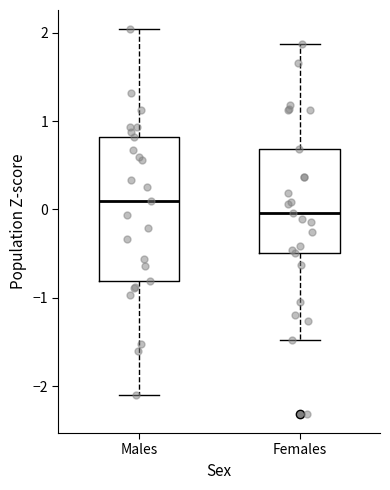

Reading left to right, transcribe this box plot: for each box, give where its median line is, the range the box spans, and where its two whiskers end, as read against the y-axis. The values are not printed on the chart, so give them approximately, as read against the axis.

Males: median 0.1, box -0.8 to 0.8, whiskers -2.1 to 2.0
Females: median 0.0, box -0.5 to 0.7, whiskers -1.5 to 1.9